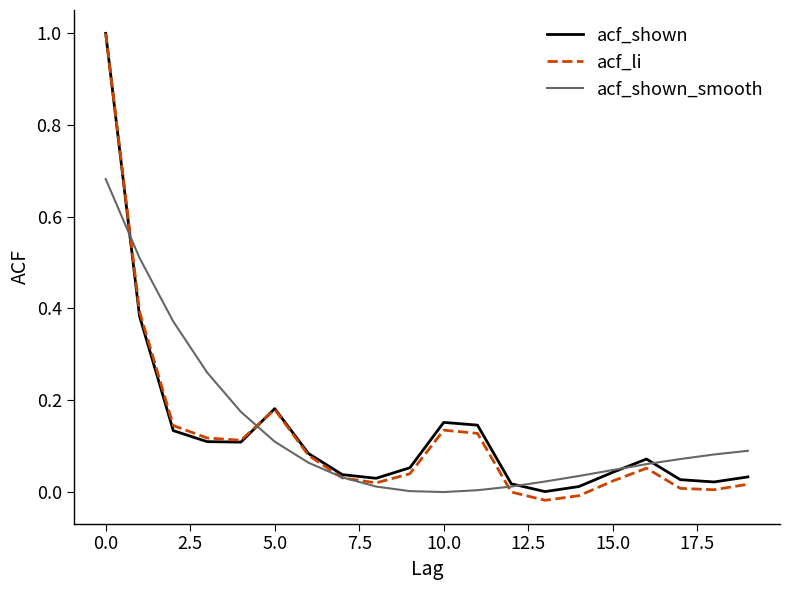

Which series has the widest spread of values?

acf_li